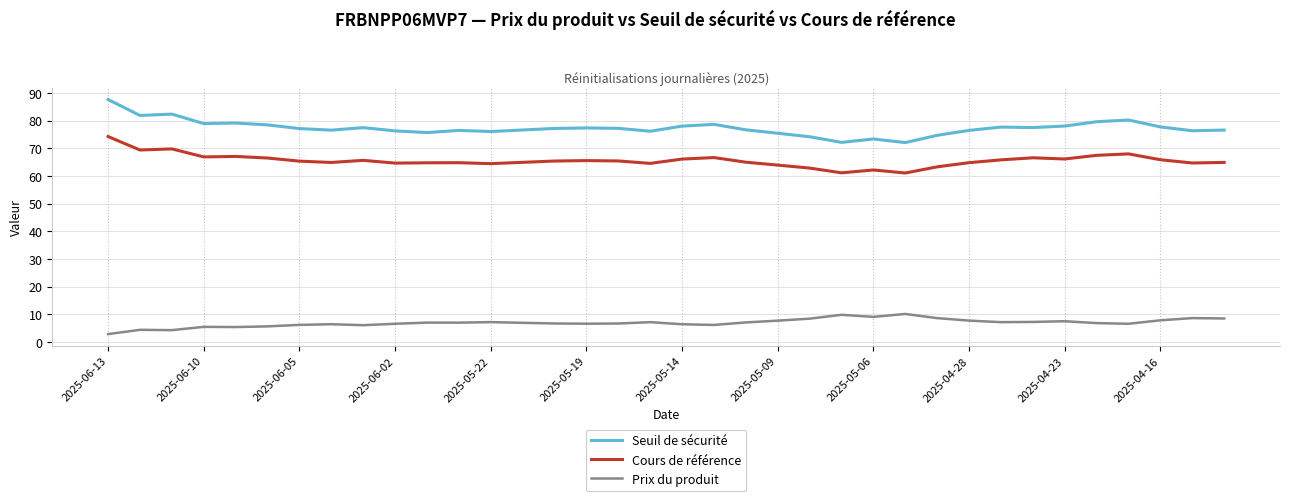

Rank the series by their maximum value, from highest to lowest.

Seuil de sécurité, Cours de référence, Prix du produit